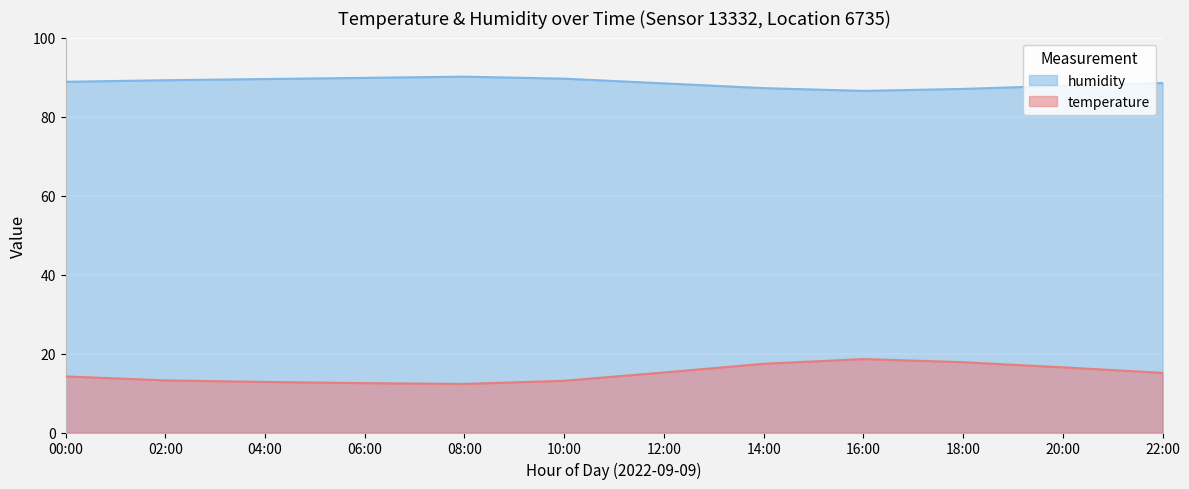

What are all the series names shown in the legend?

humidity, temperature